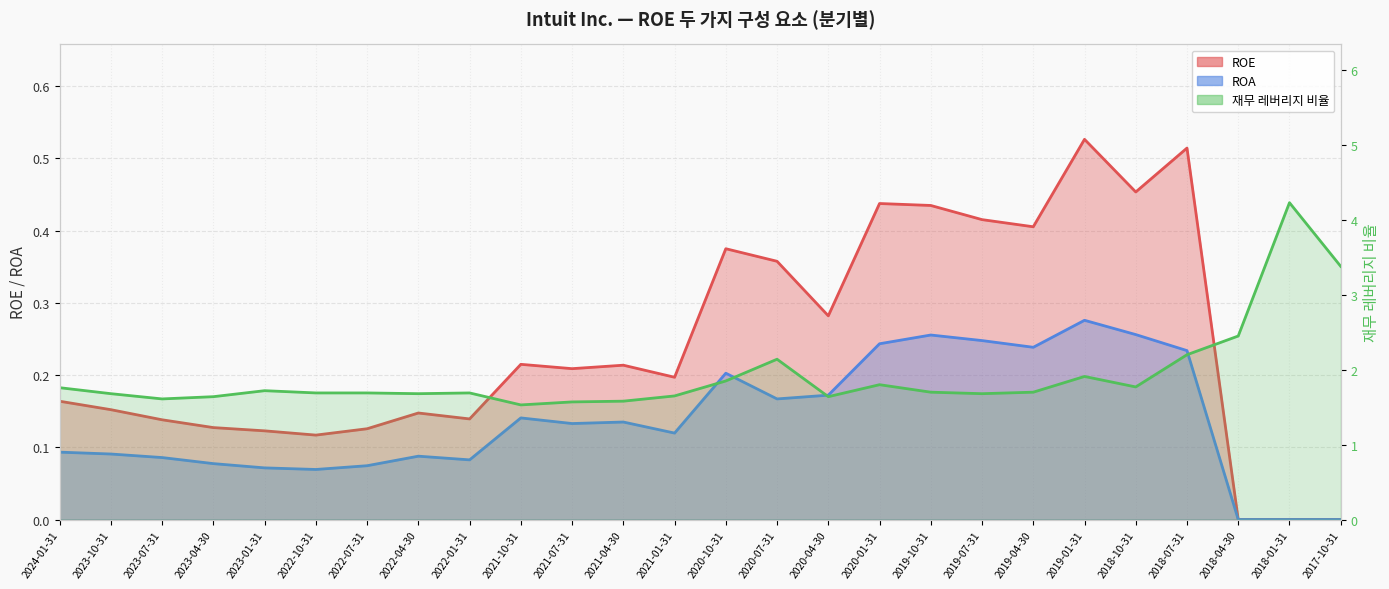

What is the value of the ROE point at the 10th from the left?

0.2